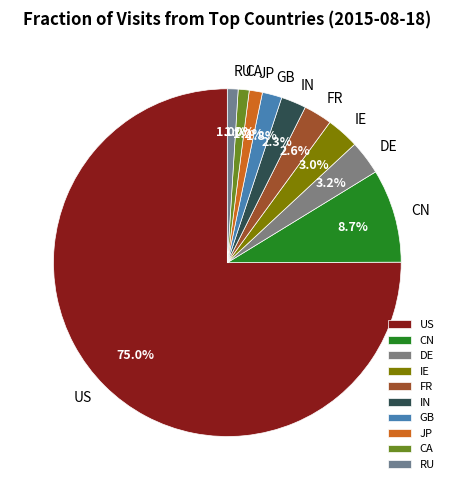

Count the number of slices in the pie.

10